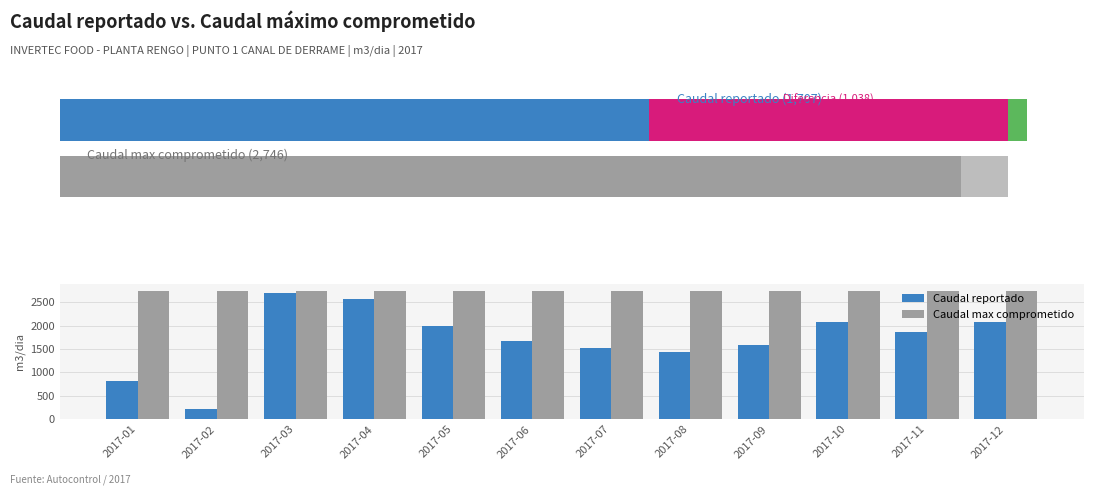

What is the minimum value shown in the chart?

209